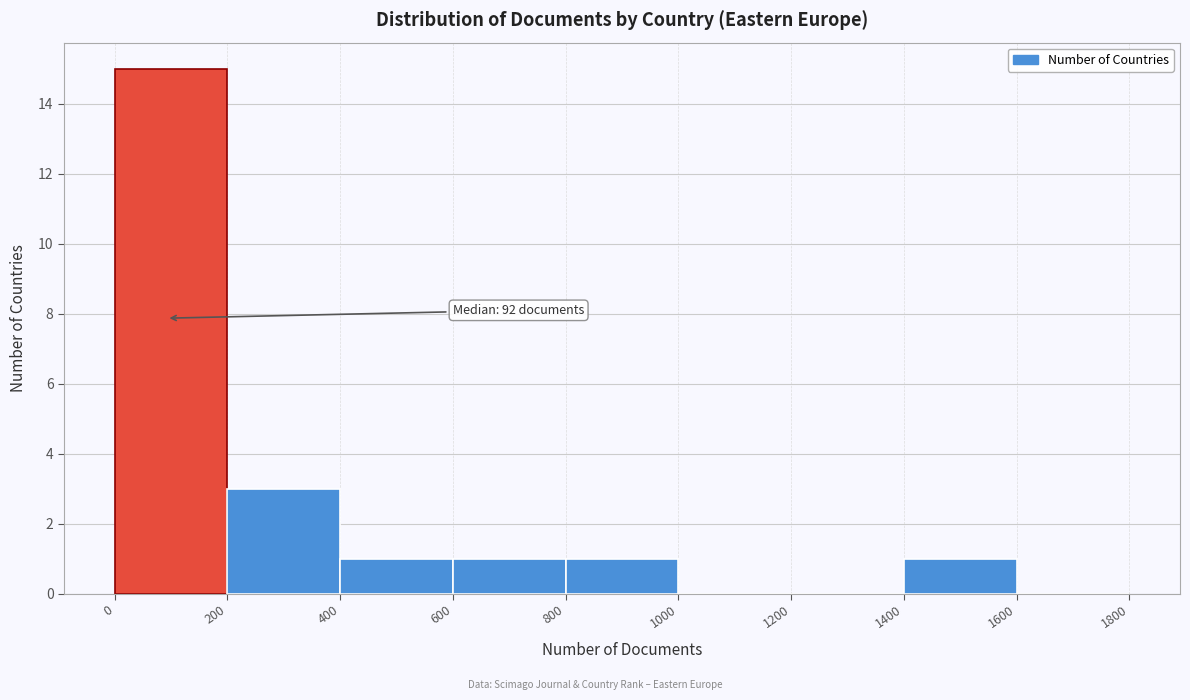

Over which range of the x-axis is the bar tallest?

0 to 200